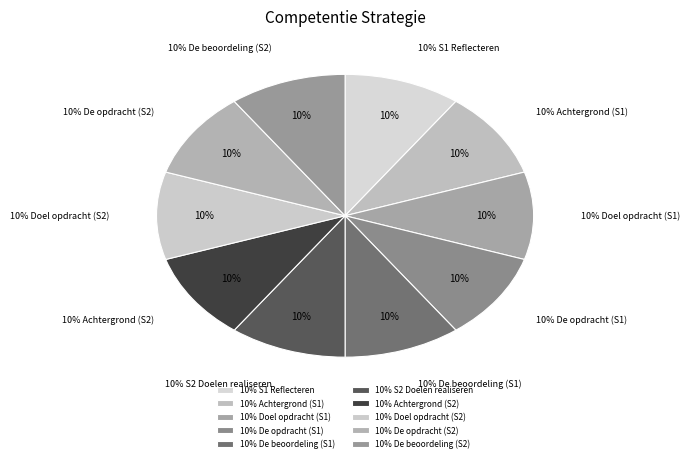

How many segments does this pie chart have?

10